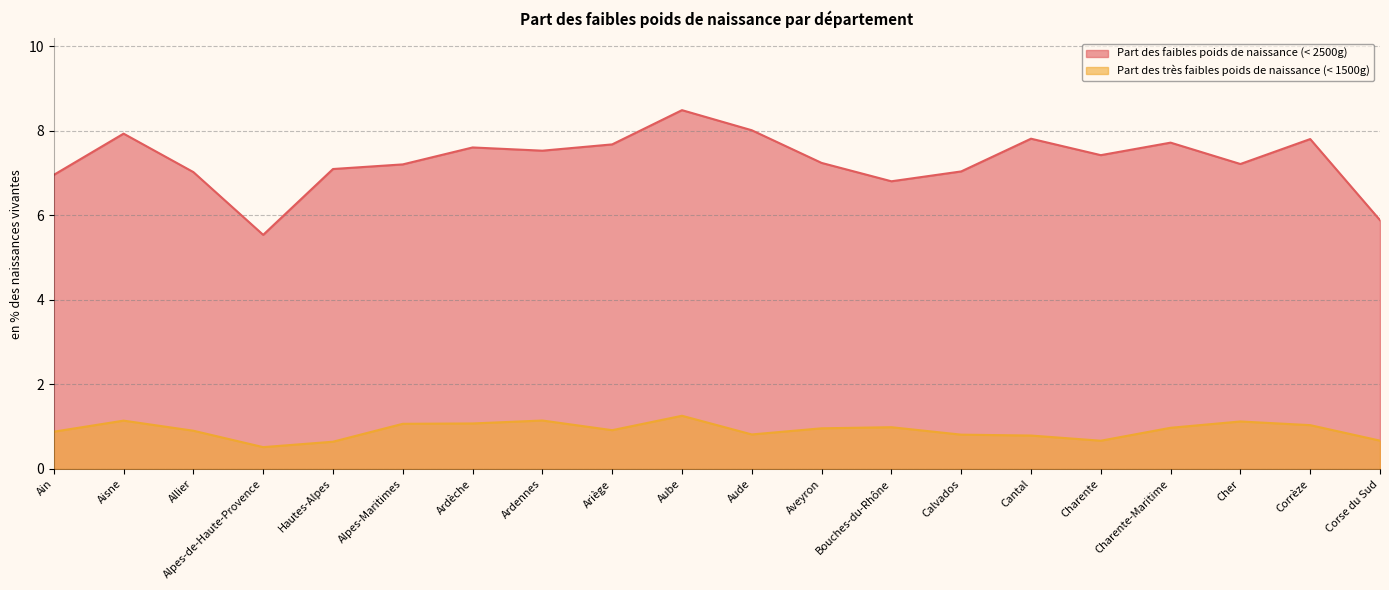

What is the average value of the Part des faibles poids de naissance (< 2500g) series?

7.3